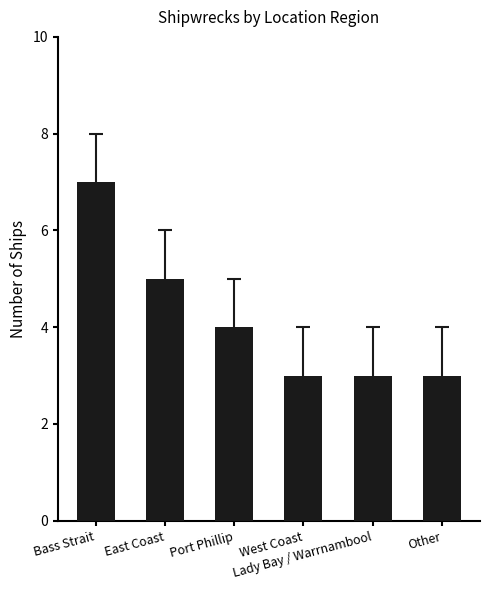

Count the values in the range 3 to 5.

5